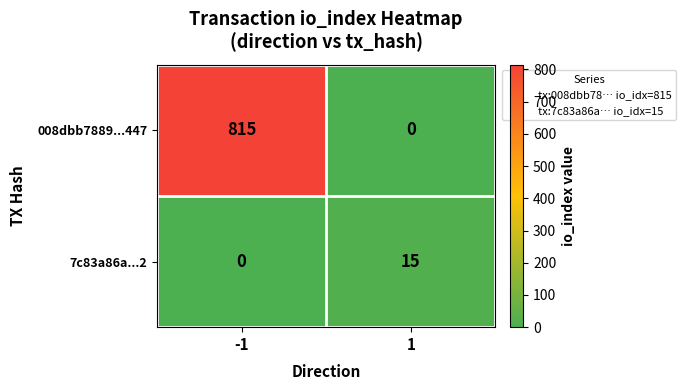

Reading right to left, transcribe all the data shown in this chart.

008dbb7889...447: 1=0	-1=815
7c83a86a...2: 1=15	-1=0